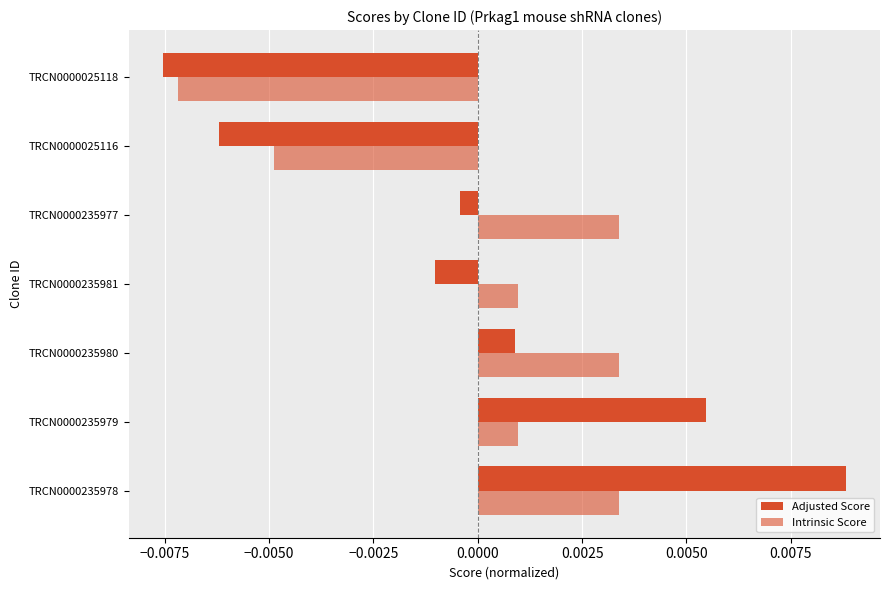

How many values in Adjusted Score are below zero?

4